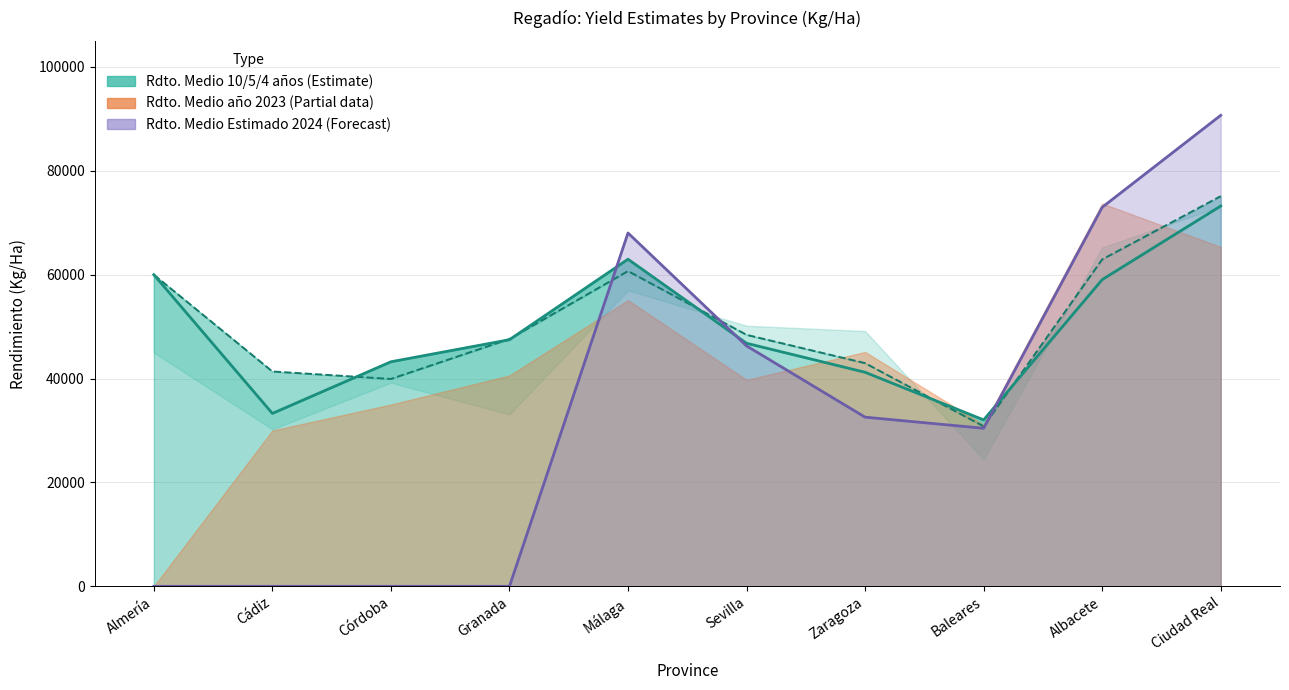

Which series has the widest spread of values?

Rdto. Medio Estimado 2024 Kg/Ha